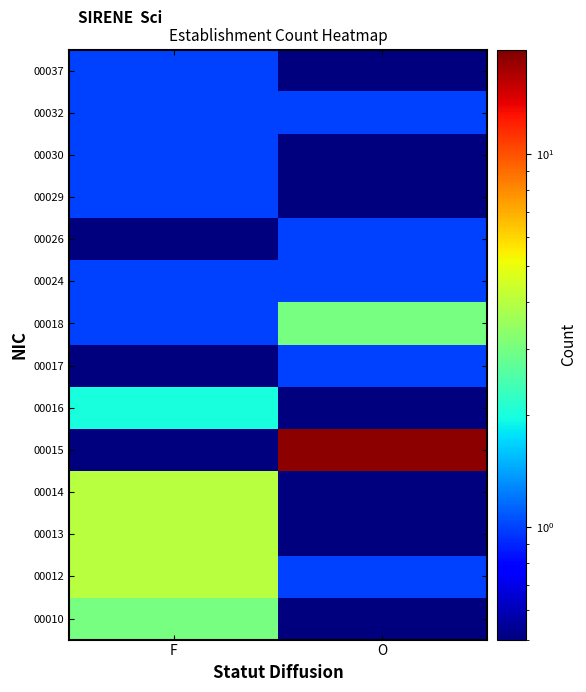

What is the maximum value shown in the chart?

18.0